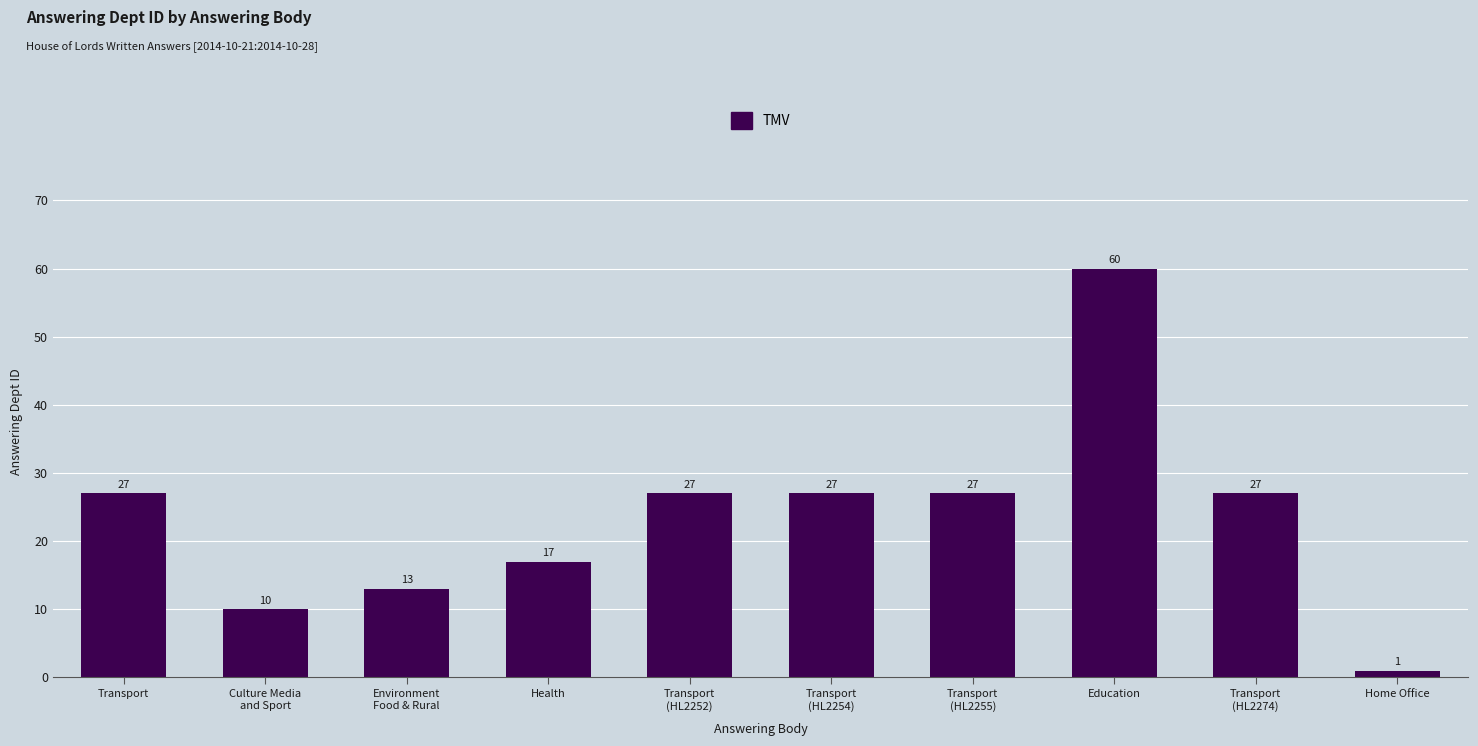

What is the difference between the maximum and minimum values?

59